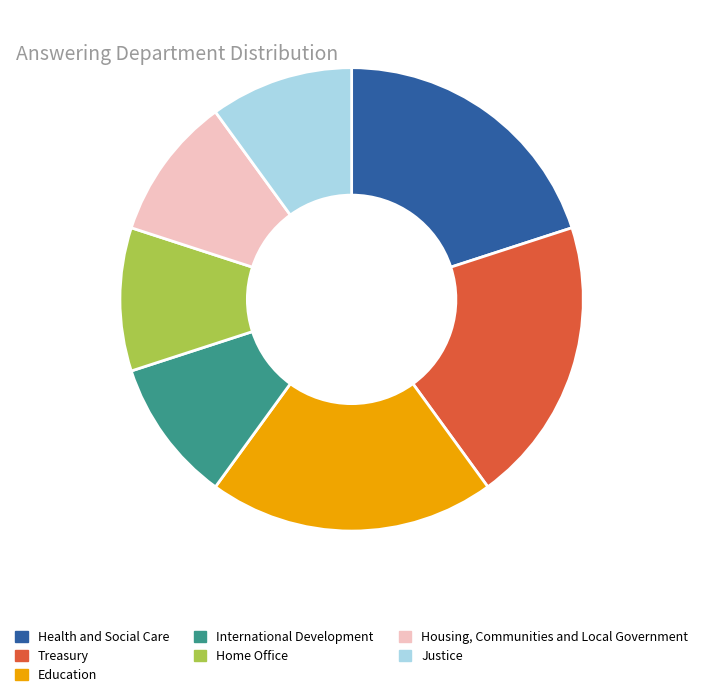

How many segments does this pie chart have?

7